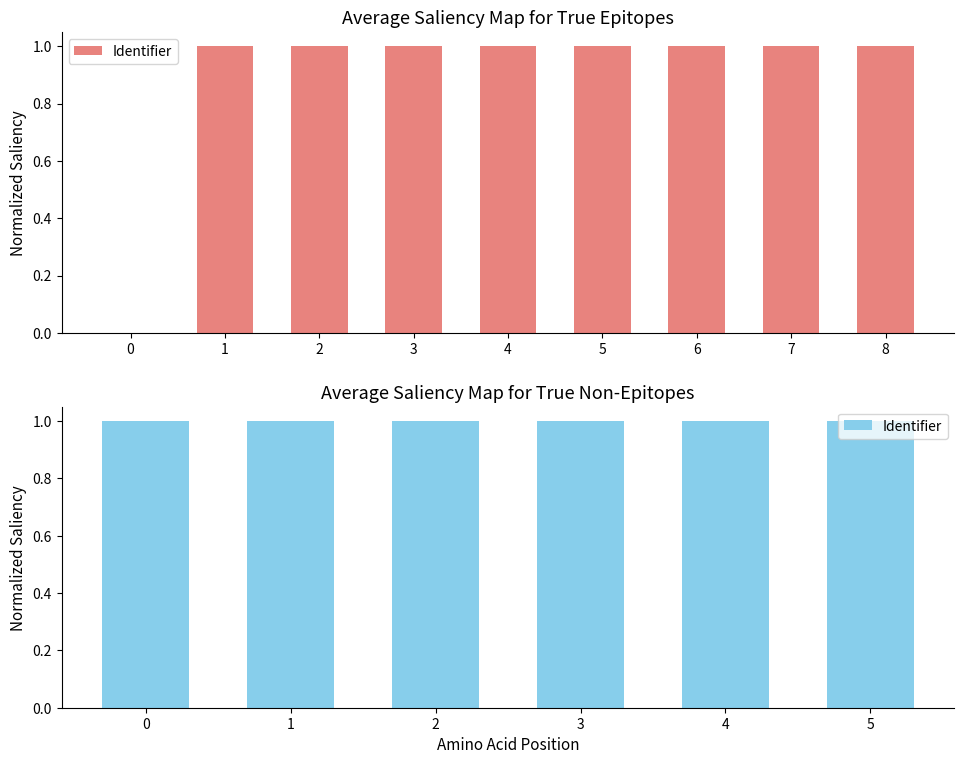

The value at 2 is 0.6. True or false?

False